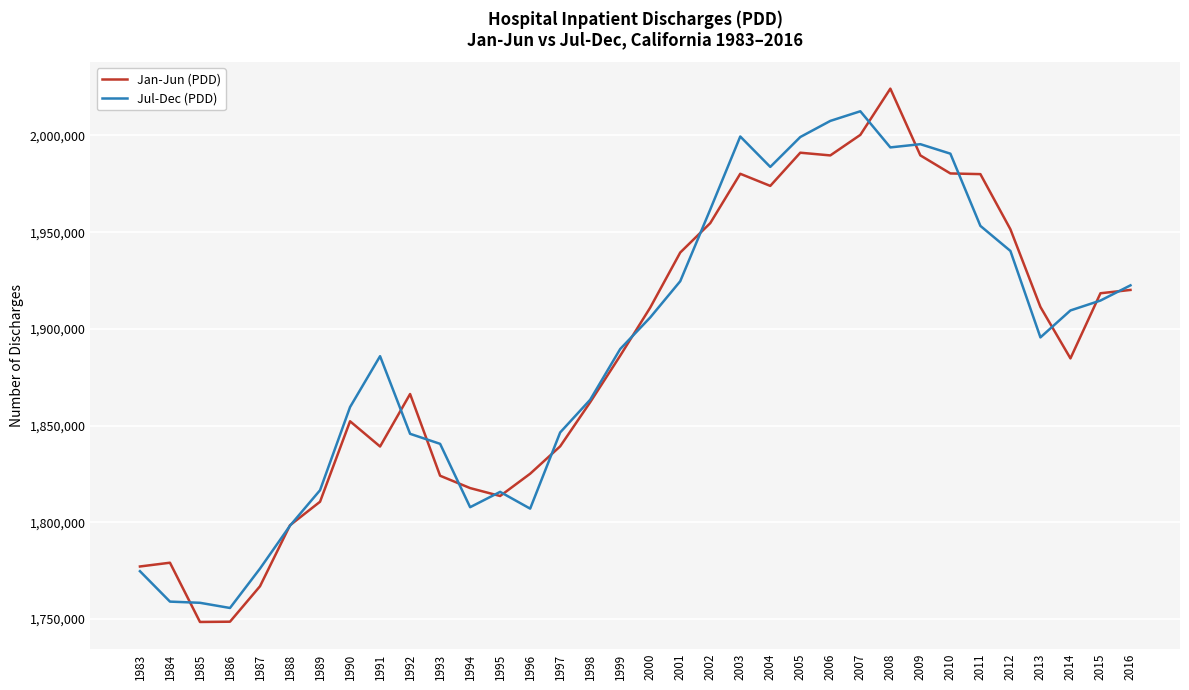

In Jul-Dec (PDD), how many points are higher than both neighbors (excluding endpoints)?

5